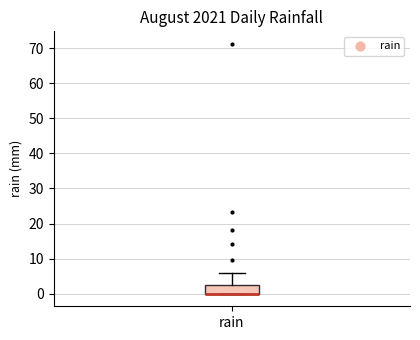

Read this box plot against the y-axis: the position of the median line, the range covered by the box, and the ends of both whiskers. The values are not printed on the chart, so give them approximately, as read against the axis.

median 0 (drawn on the box's lower edge), box 0 to 3, whiskers 0 to 6